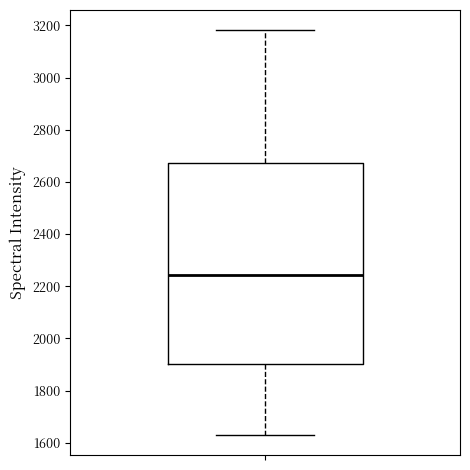

Transcribe this box plot: give where the median line is, the range the box spans, and where the two whiskers end, as read against the y-axis. The values are not printed on the chart, so give them approximately, as read against the axis.

median 2240, box 1900 to 2680, whiskers 1640 to 3180